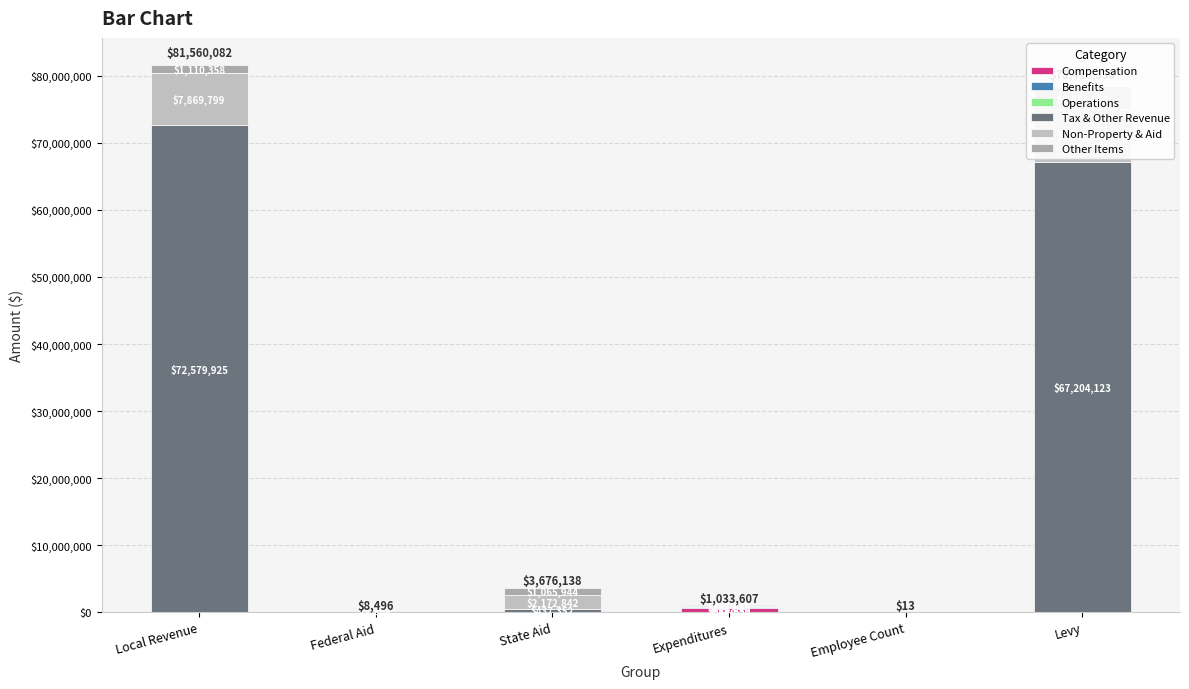

Rank the categories by Operations value from highest to lowest.

Expenditures, Local Revenue, Federal Aid, State Aid, Employee Count, Levy